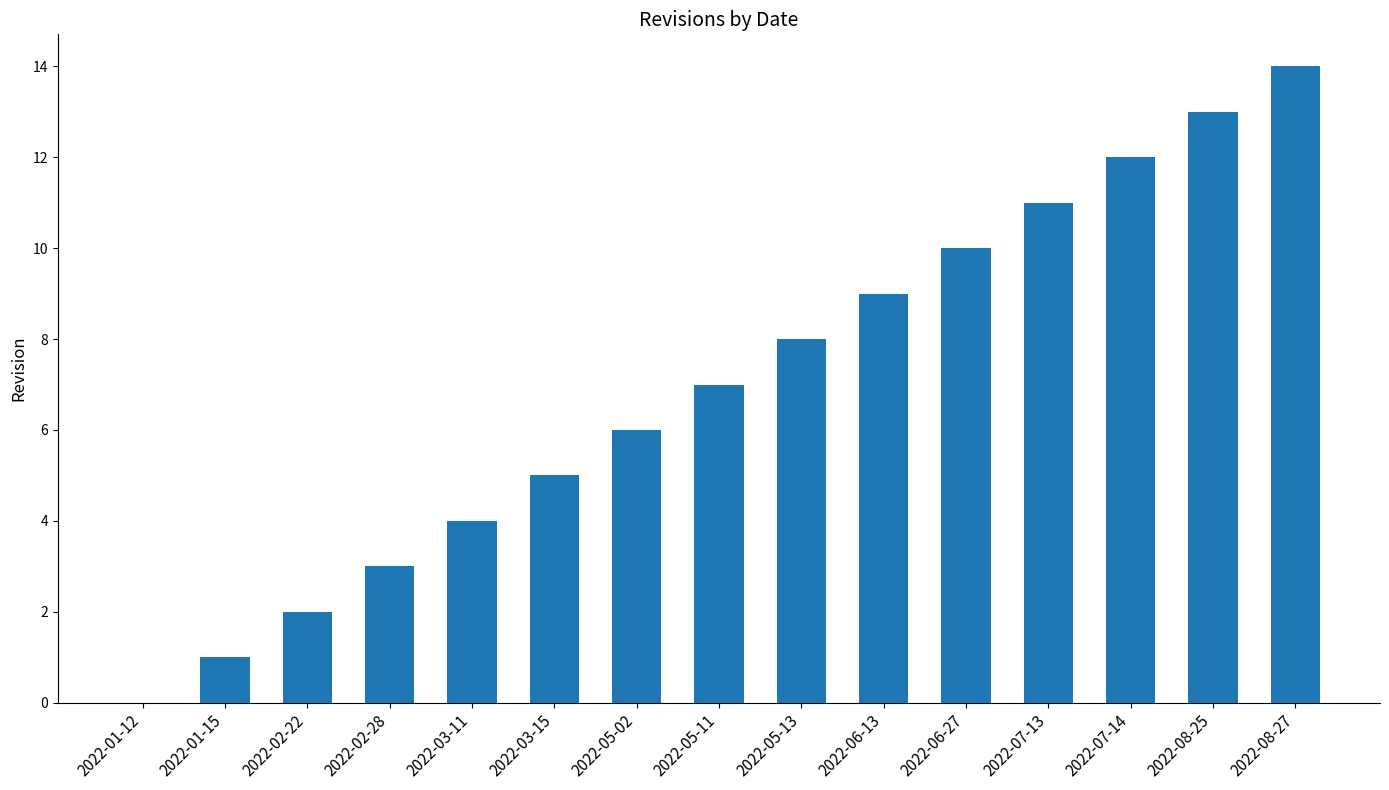

What is the sum of the values at 2022-03-15 and 2022-05-11?

12